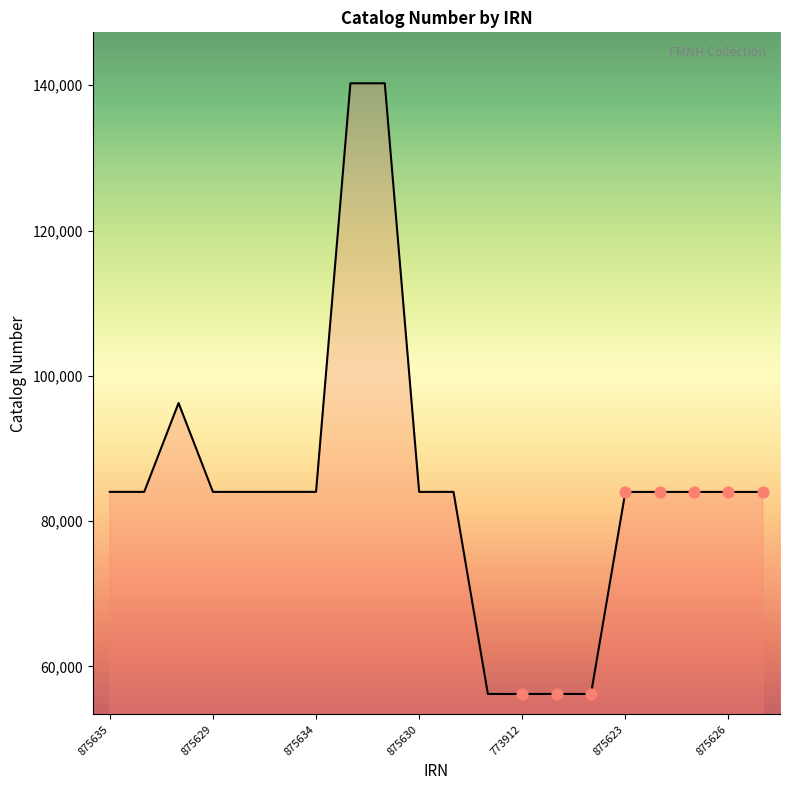

What is the difference between the maximum and minimum values?

84064